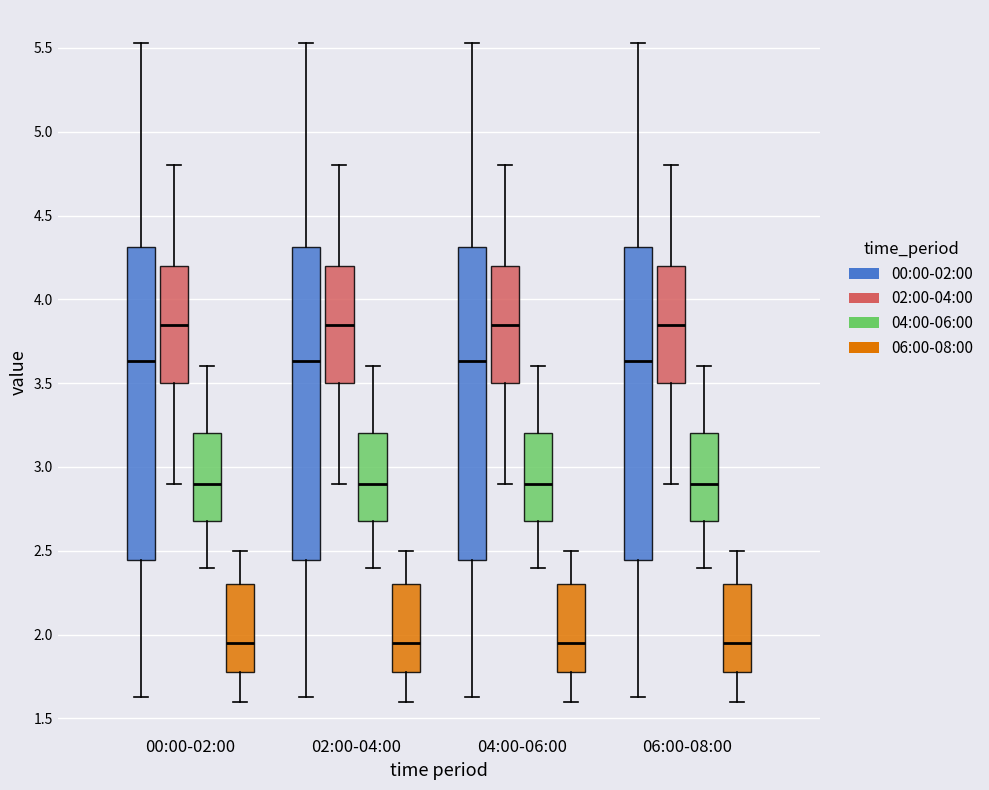

Reading left to right, transcribe this box plot: for each box, give where its median line is, the range the box spans, and where its two whiskers end, as read against the y-axis. The values are not printed on the chart, so give them approximately, as read against the axis.

00:00-02:00 (00:00-02:00): median 3.65, box 2.45 to 4.30, whiskers 1.65 to 5.55
00:00-02:00 (02:00-04:00): median 3.85, box 3.50 to 4.20, whiskers 2.90 to 4.80
00:00-02:00 (04:00-06:00): median 2.90, box 2.70 to 3.20, whiskers 2.40 to 3.60
00:00-02:00 (06:00-08:00): median 1.95, box 1.80 to 2.30, whiskers 1.60 to 2.50
02:00-04:00 (00:00-02:00): median 3.65, box 2.45 to 4.30, whiskers 1.65 to 5.55
02:00-04:00 (02:00-04:00): median 3.85, box 3.50 to 4.20, whiskers 2.90 to 4.80
02:00-04:00 (04:00-06:00): median 2.90, box 2.70 to 3.20, whiskers 2.40 to 3.60
02:00-04:00 (06:00-08:00): median 1.95, box 1.80 to 2.30, whiskers 1.60 to 2.50
04:00-06:00 (00:00-02:00): median 3.65, box 2.45 to 4.30, whiskers 1.65 to 5.55
04:00-06:00 (02:00-04:00): median 3.85, box 3.50 to 4.20, whiskers 2.90 to 4.80
04:00-06:00 (04:00-06:00): median 2.90, box 2.70 to 3.20, whiskers 2.40 to 3.60
04:00-06:00 (06:00-08:00): median 1.95, box 1.80 to 2.30, whiskers 1.60 to 2.50
06:00-08:00 (00:00-02:00): median 3.65, box 2.45 to 4.30, whiskers 1.65 to 5.55
06:00-08:00 (02:00-04:00): median 3.85, box 3.50 to 4.20, whiskers 2.90 to 4.80
06:00-08:00 (04:00-06:00): median 2.90, box 2.70 to 3.20, whiskers 2.40 to 3.60
06:00-08:00 (06:00-08:00): median 1.95, box 1.80 to 2.30, whiskers 1.60 to 2.50